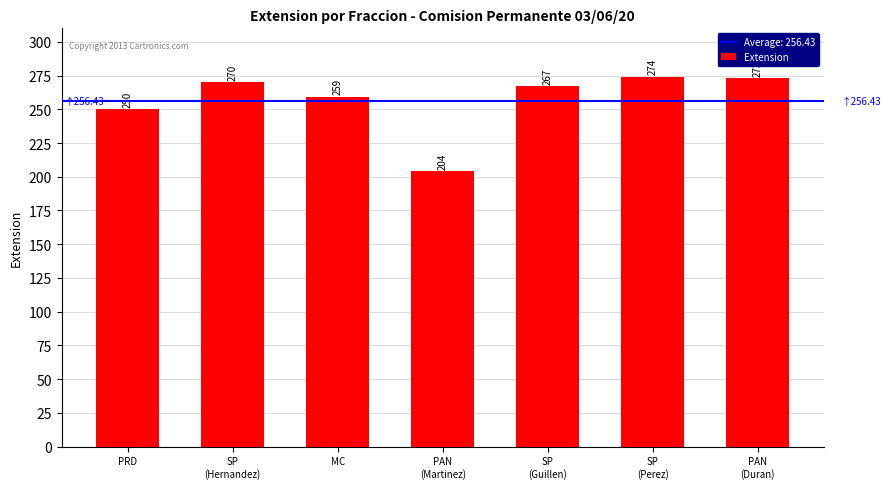

Where is the data nearest to the value 239?

PRD